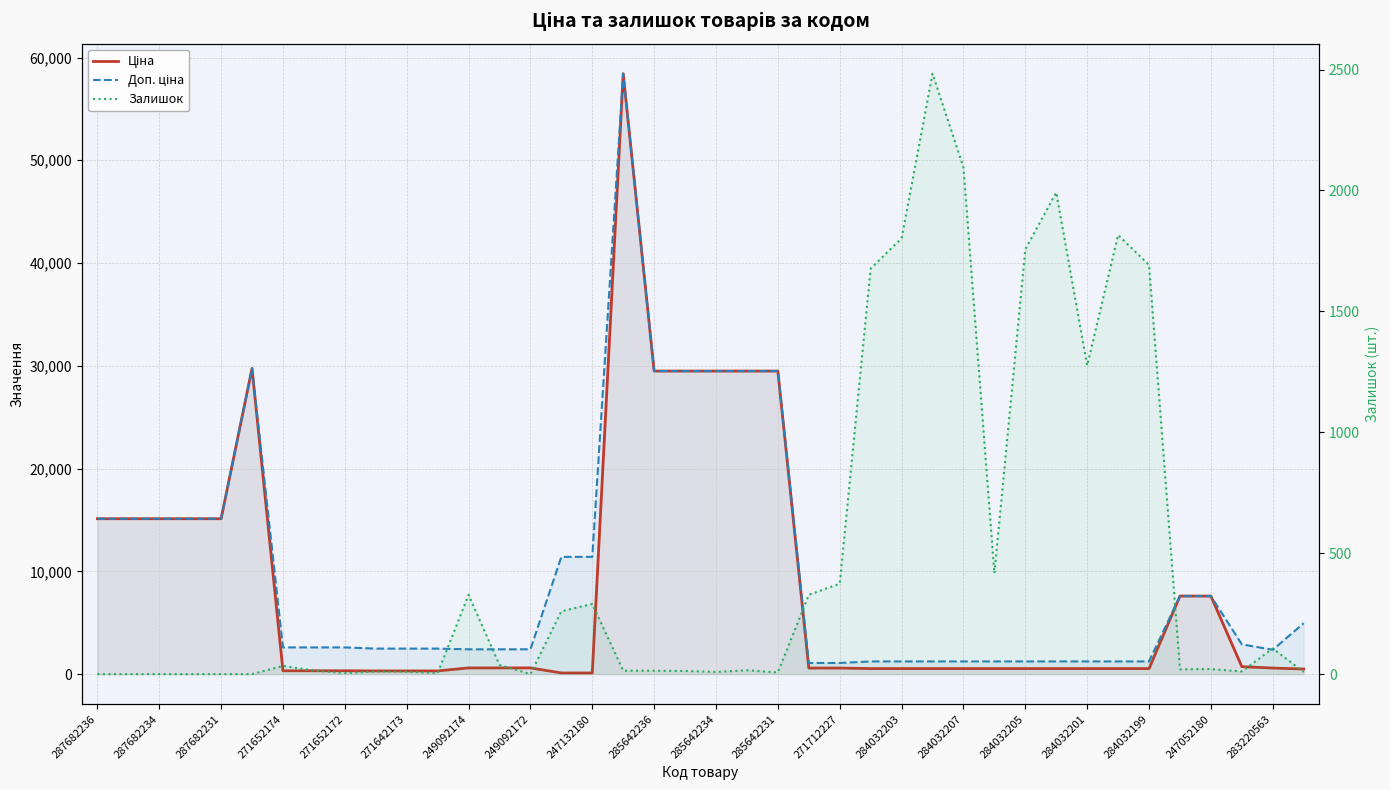

What is the spread (max minus min) of values at 284032201?

737.0